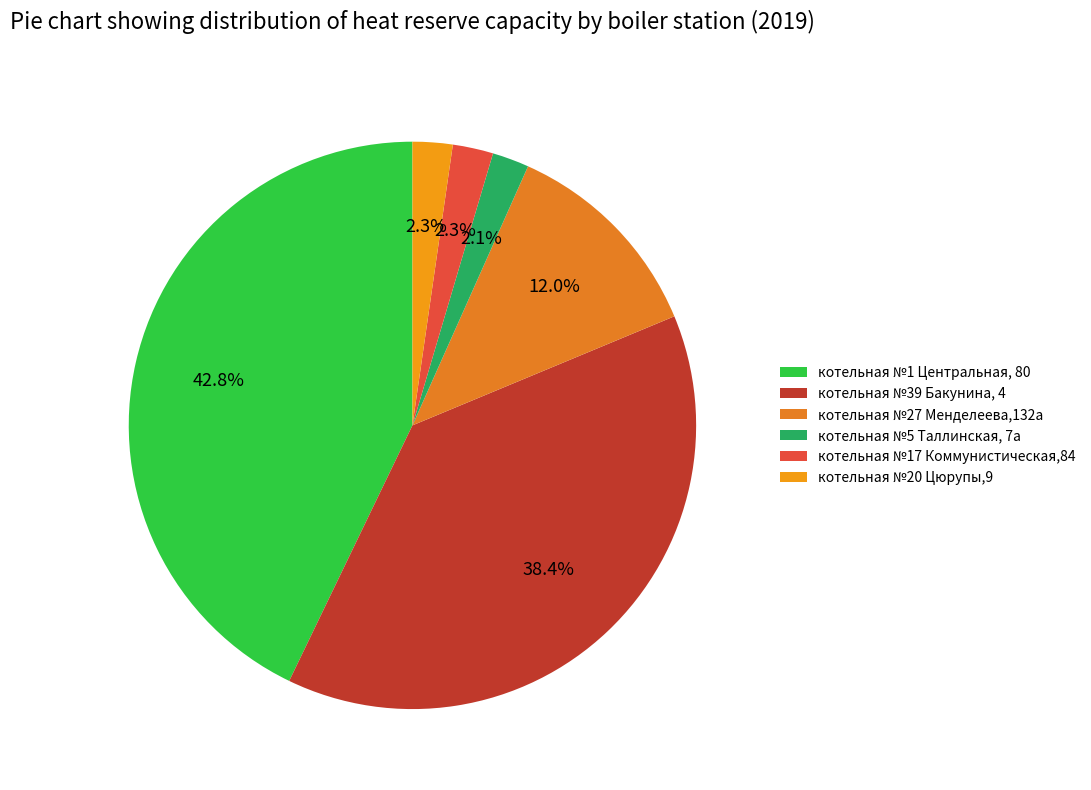

To the nearest percent, what percentage of the pie is котельная №27 Менделеева,132а?

12%